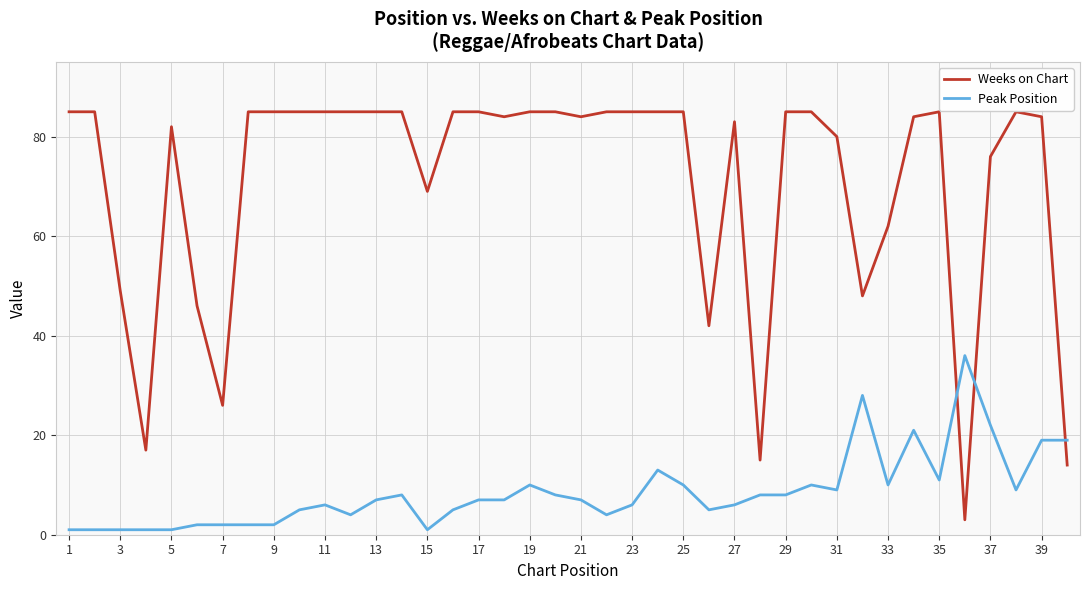

What is the greatest value displayed?

85